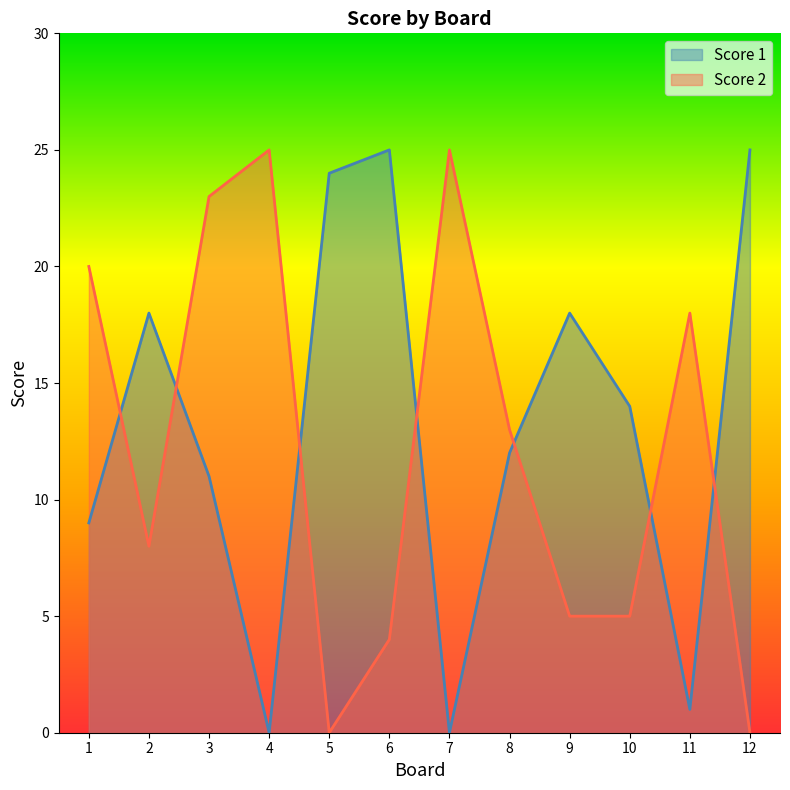

What is the approximate value of Score 1 at 1, to the nearest 10?

10